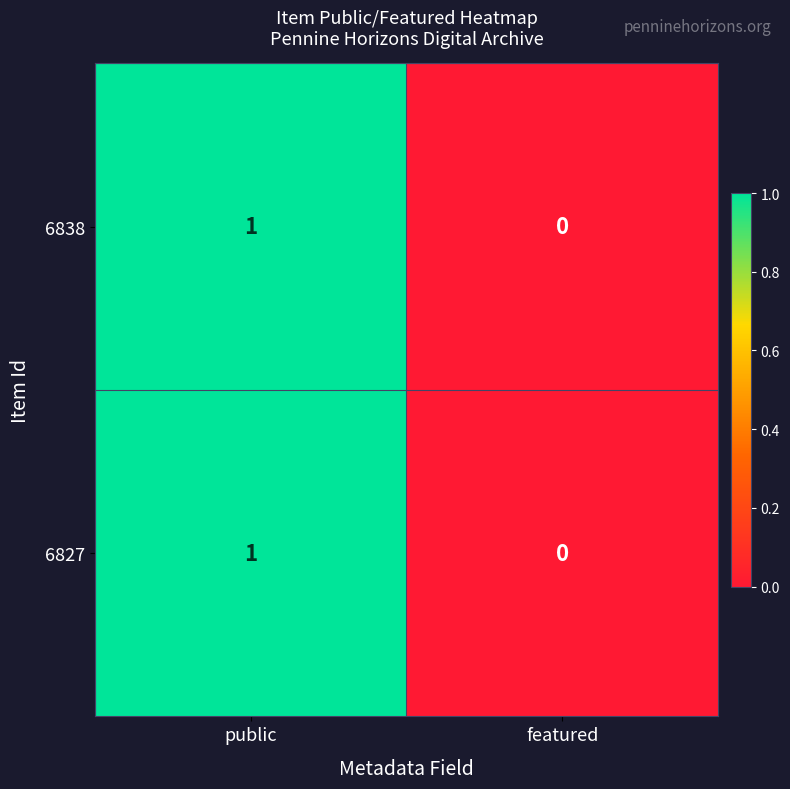

The 6838 series shows 1 at public. True or false?

True